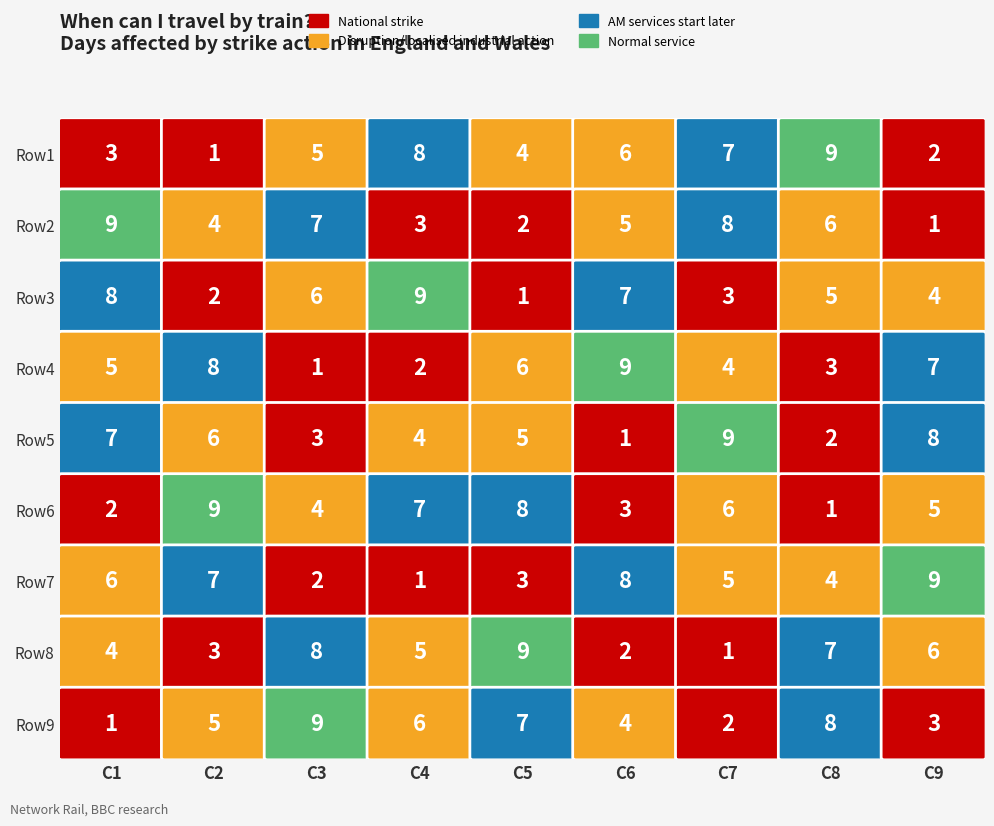

Reading left to right, extract all data points from this chart.

Row1: 0=3	1=1	2=5	3=8	4=4	5=6	6=7	7=9	8=2
Row2: 0=9	1=4	2=7	3=3	4=2	5=5	6=8	7=6	8=1
Row3: 0=8	1=2	2=6	3=9	4=1	5=7	6=3	7=5	8=4
Row4: 0=5	1=8	2=1	3=2	4=6	5=9	6=4	7=3	8=7
Row5: 0=7	1=6	2=3	3=4	4=5	5=1	6=9	7=2	8=8
Row6: 0=2	1=9	2=4	3=7	4=8	5=3	6=6	7=1	8=5
Row7: 0=6	1=7	2=2	3=1	4=3	5=8	6=5	7=4	8=9
Row8: 0=4	1=3	2=8	3=5	4=9	5=2	6=1	7=7	8=6
Row9: 0=1	1=5	2=9	3=6	4=7	5=4	6=2	7=8	8=3